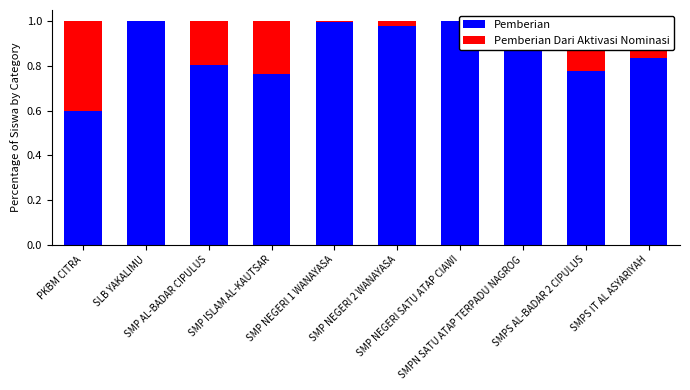

Is it true that Pemberian Dari Aktivasi Nominasi equals 0.2 at SMPS AL-BADAR 2 CIPULUS?

True